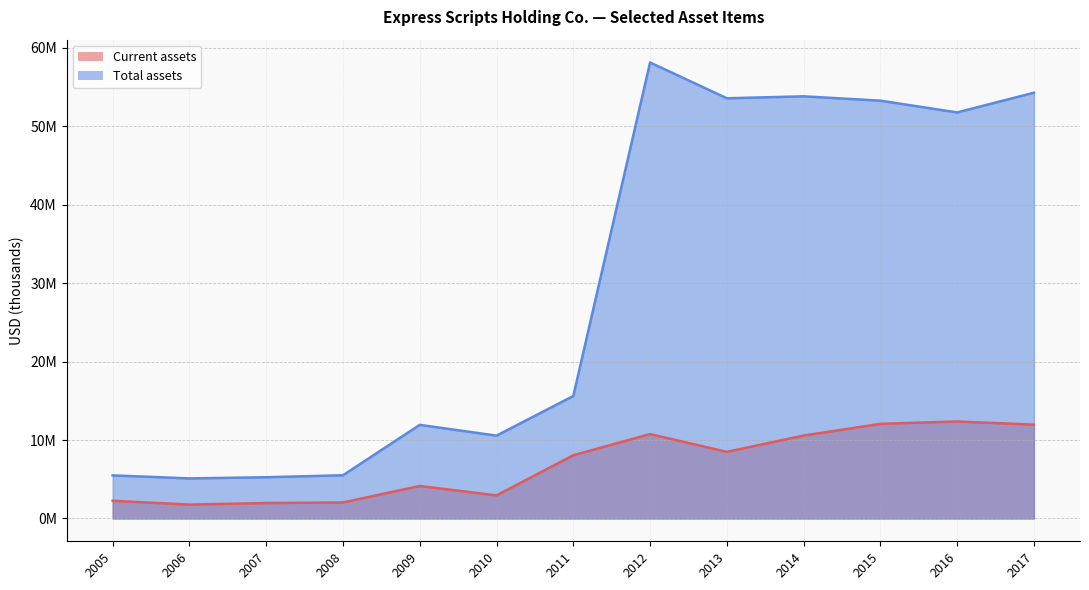

What is the difference between the maximum and minimum values in the Total assets series?

53003100